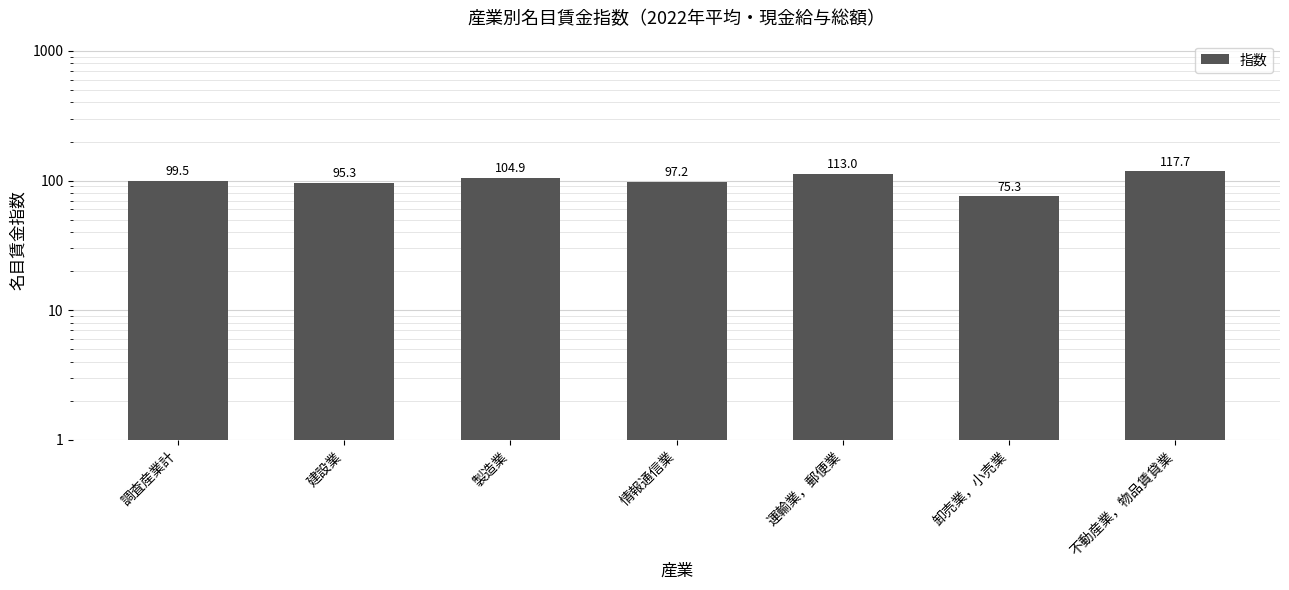

What is the difference between the maximum and minimum values?

42.4